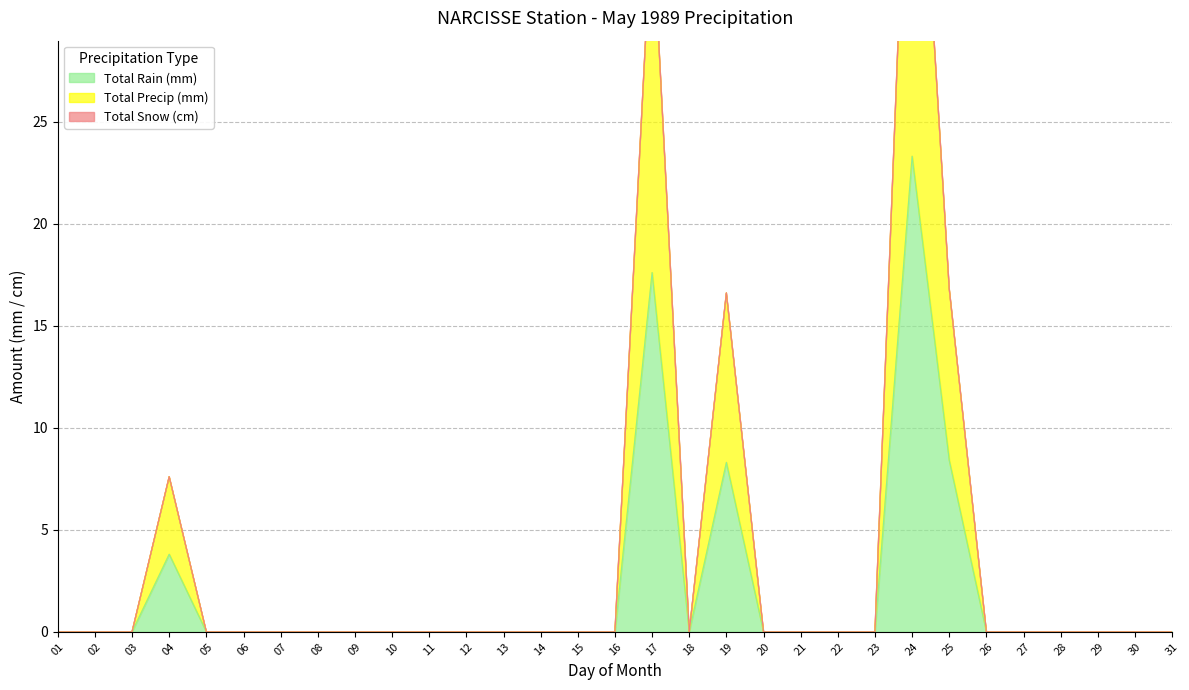

At which label is Total Rain (mm) closest to 11?

25